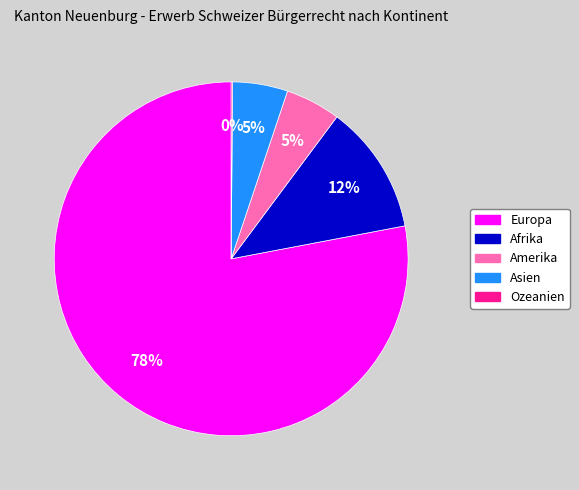

To the nearest percent, what portion does Amerika represent?

5%